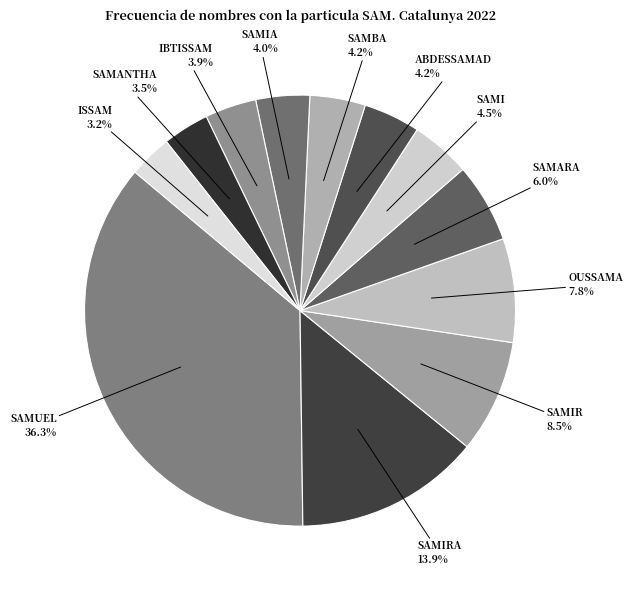

To the nearest percent, what percentage of the pie is IBTISSAM?

4%